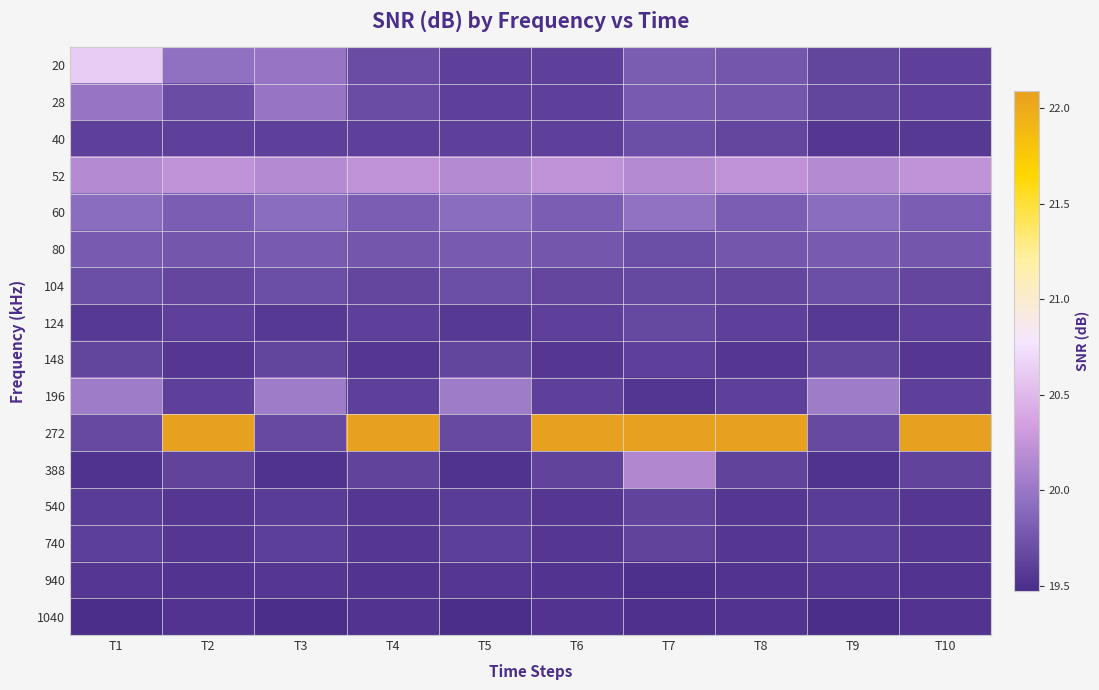

Which label corresponds to the largest value in the chart?

T2